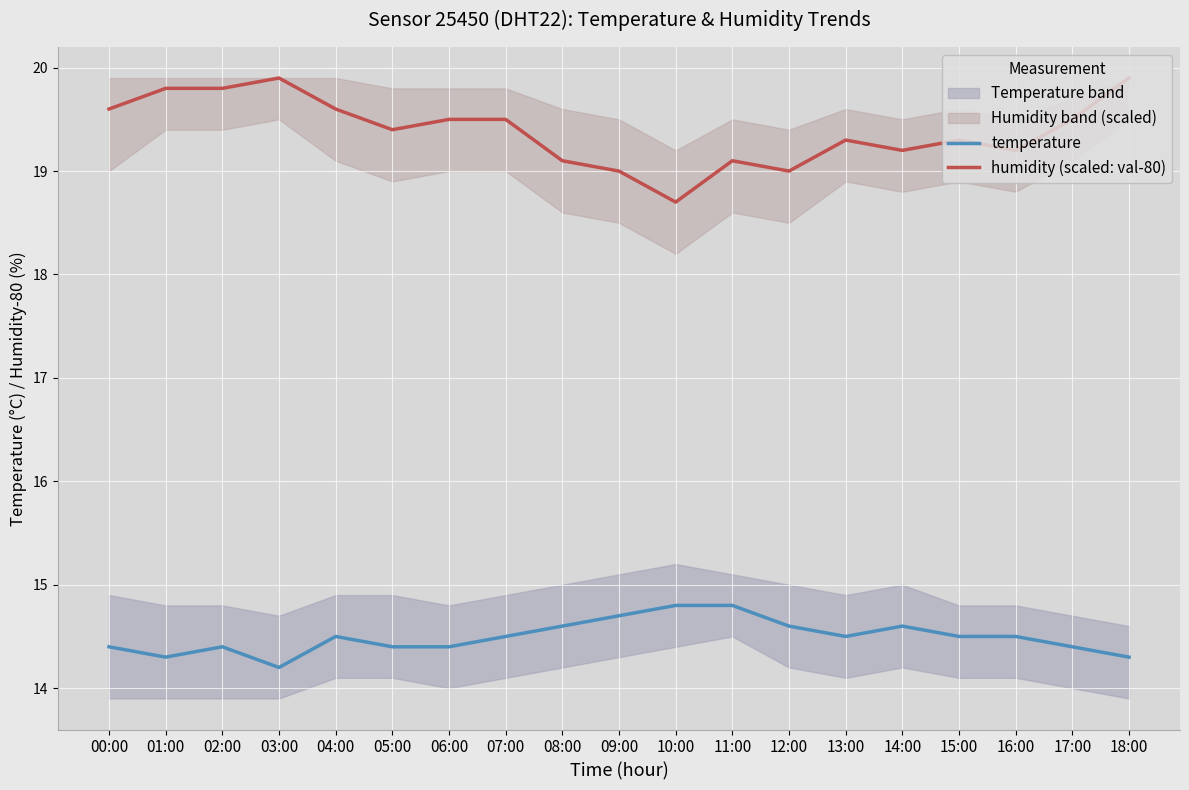

At which label does temperature reach its minimum?

03:00